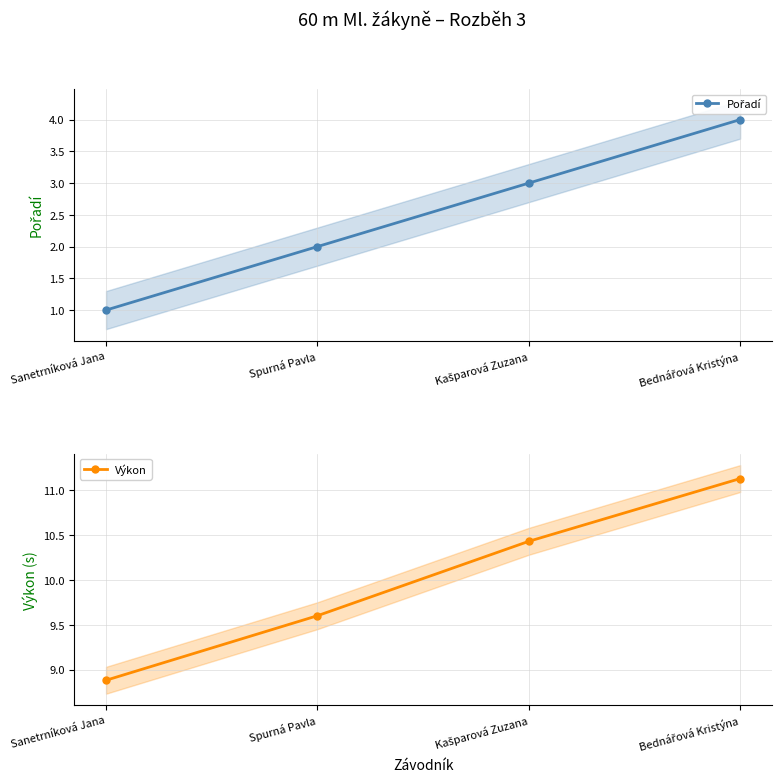

True or false: Pořadí and Výkon intersect in this chart.

False